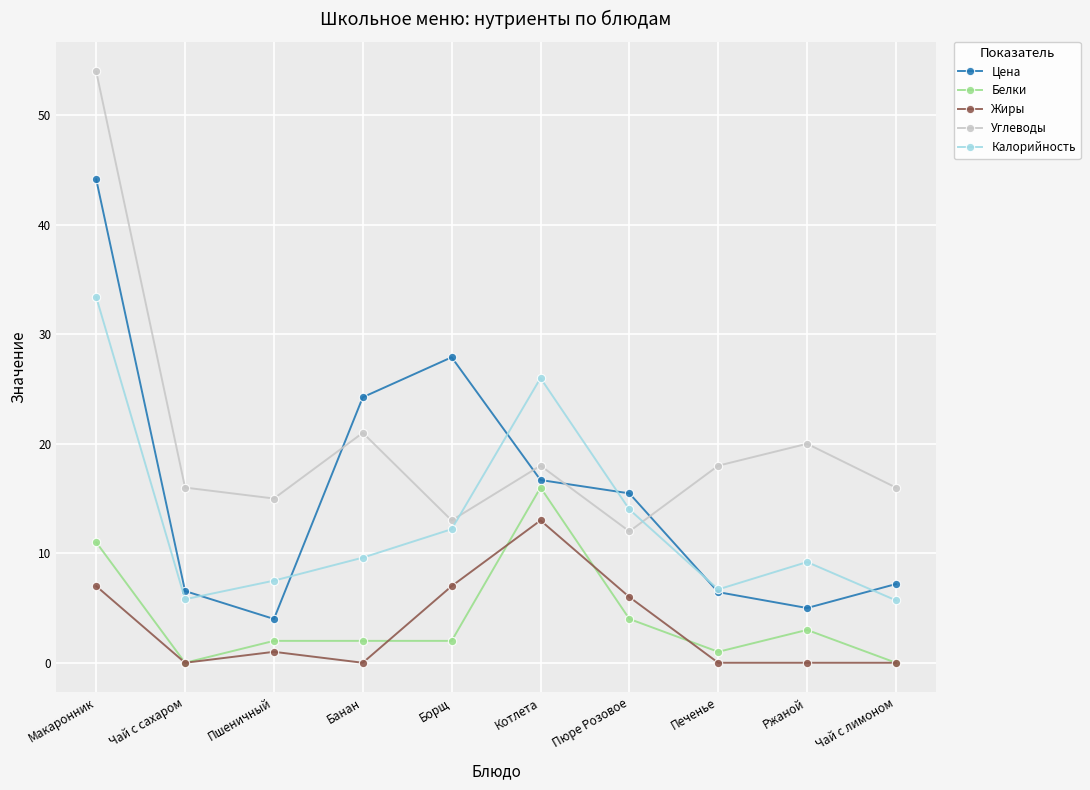

True or false: Калорийность has more than 1 points higher than both neighbors.

True